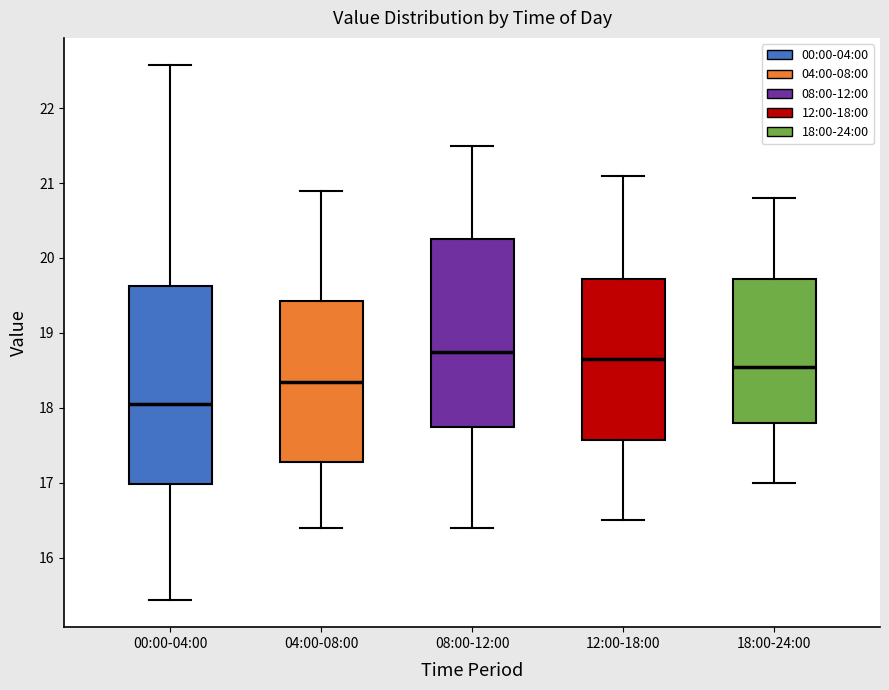

Comparing the boxes themselves (not the whiskers), which one is the tallest?

00:00-04:00